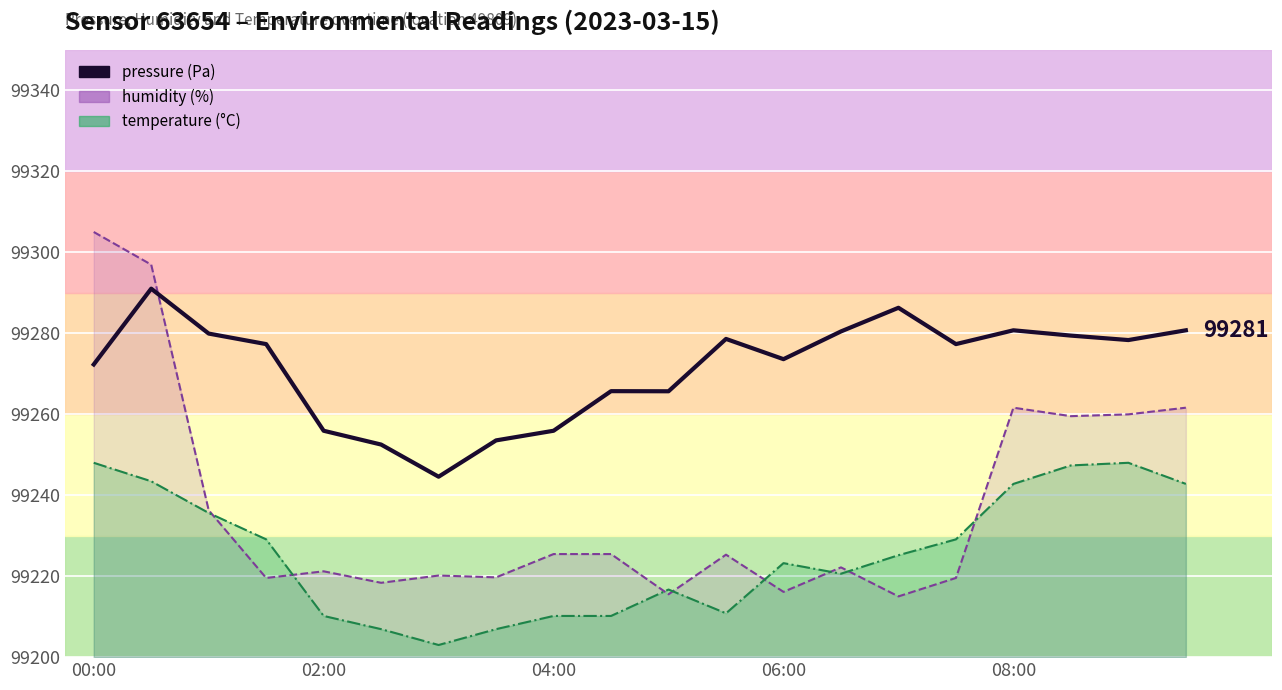

Where is temperature (line) nearest to the value 99225?

14